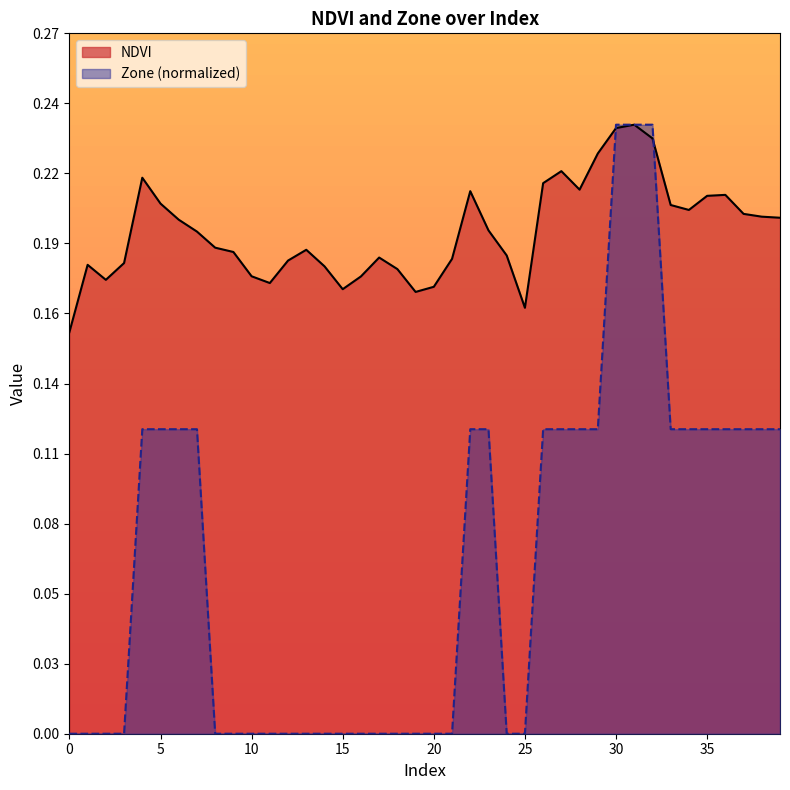

What is the sum of all NDVI values?

7.7